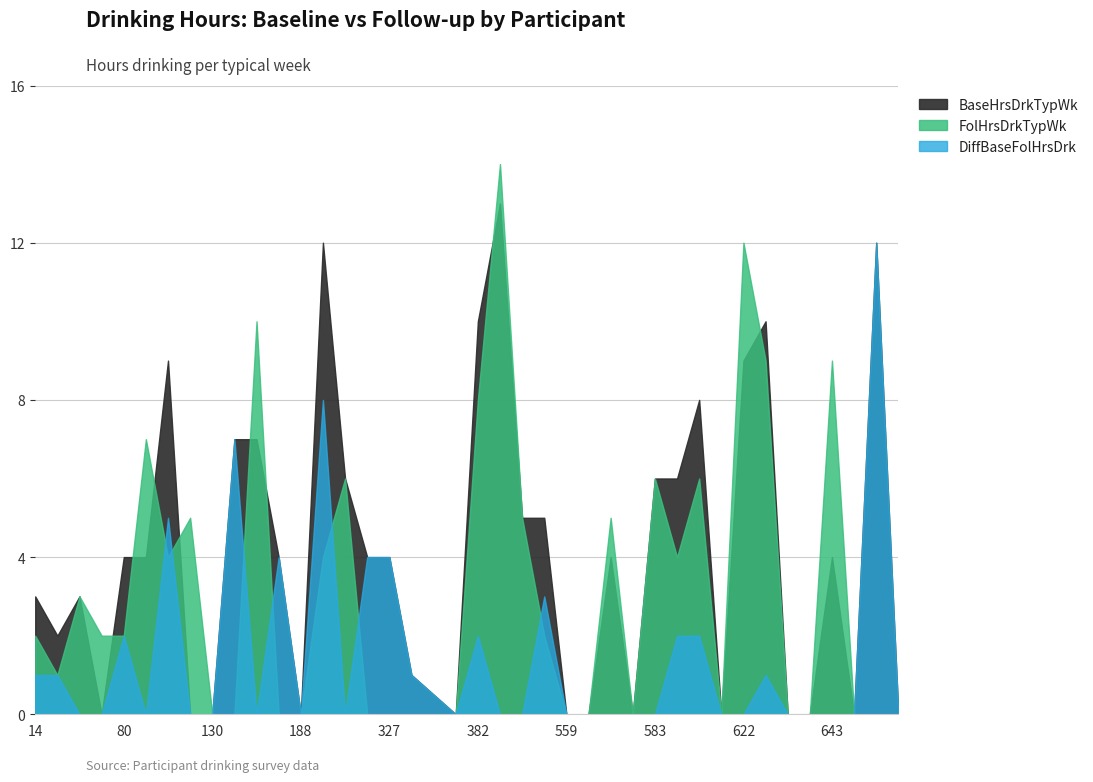

The BaseHrsDrkTypWk series shows -7.3 at 188. True or false?

False